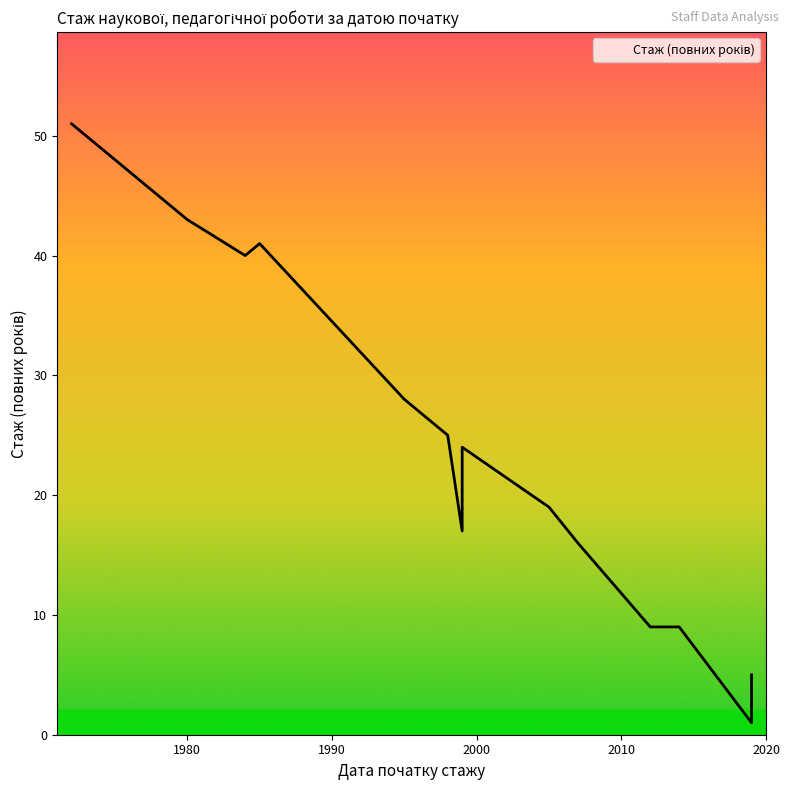

What is the difference between the values at 2007-08-01 and 1972-05-11?

35